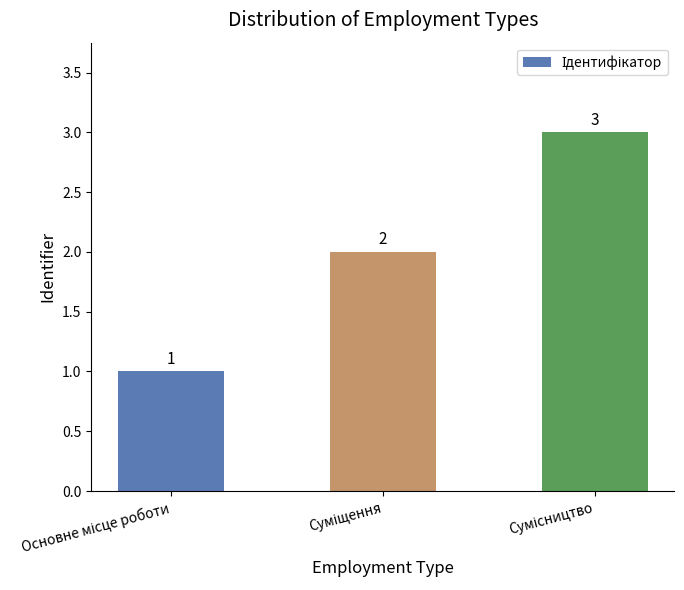

What is the value of the 3rd bar from the left?

3